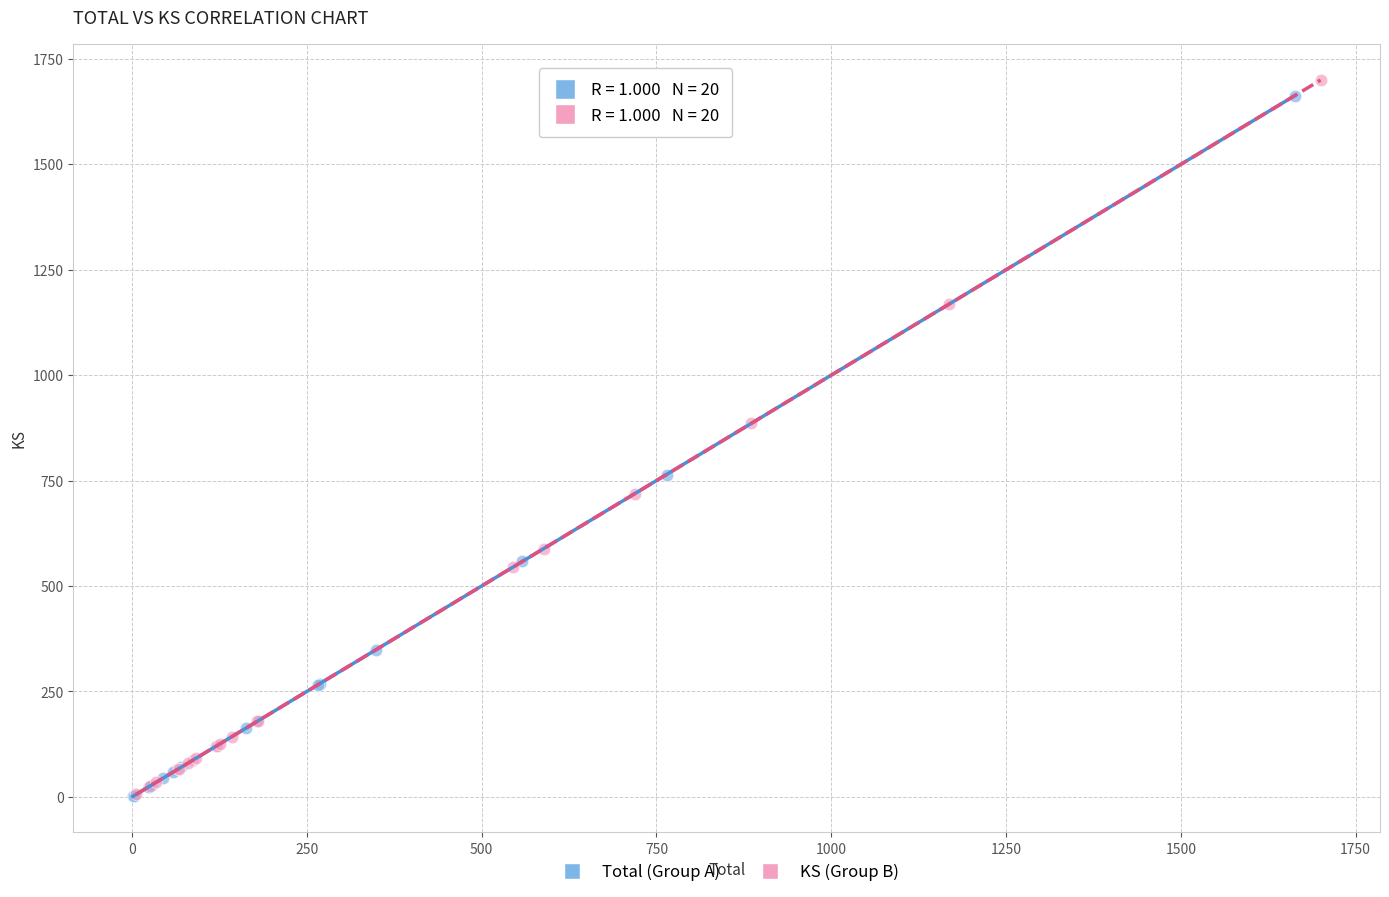

What are all the series names shown in the legend?

Total (Group A), KS (Group B)